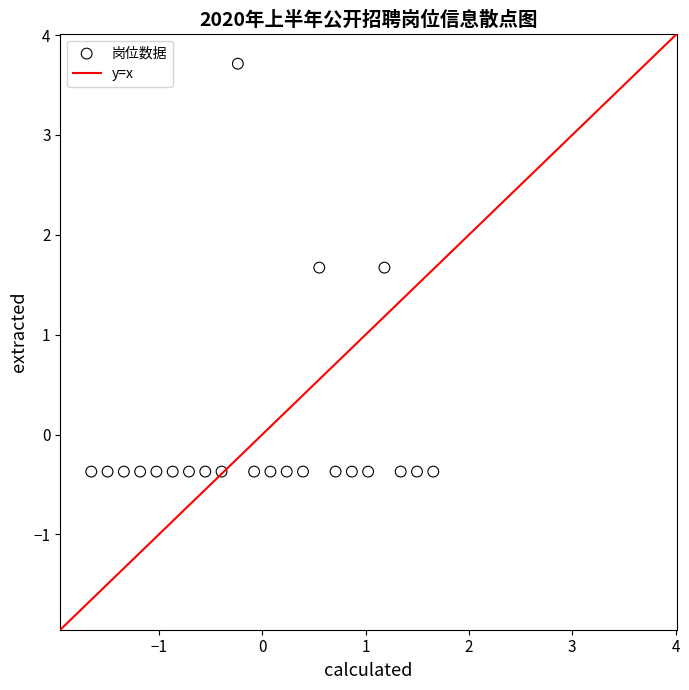

What is the range of Y values (max minus min)?

4.1